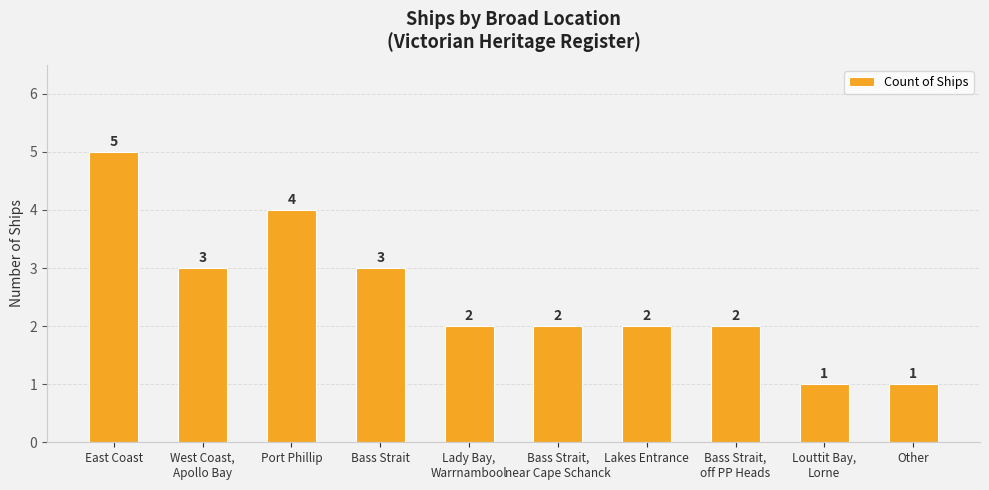

Which label corresponds to the largest value in the chart?

East Coast